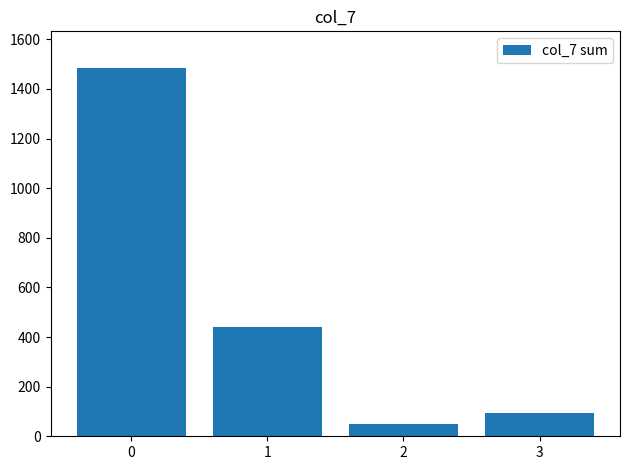

Reading right to left, extract all data points from this chart.

3=93	2=49	1=440	0=1484